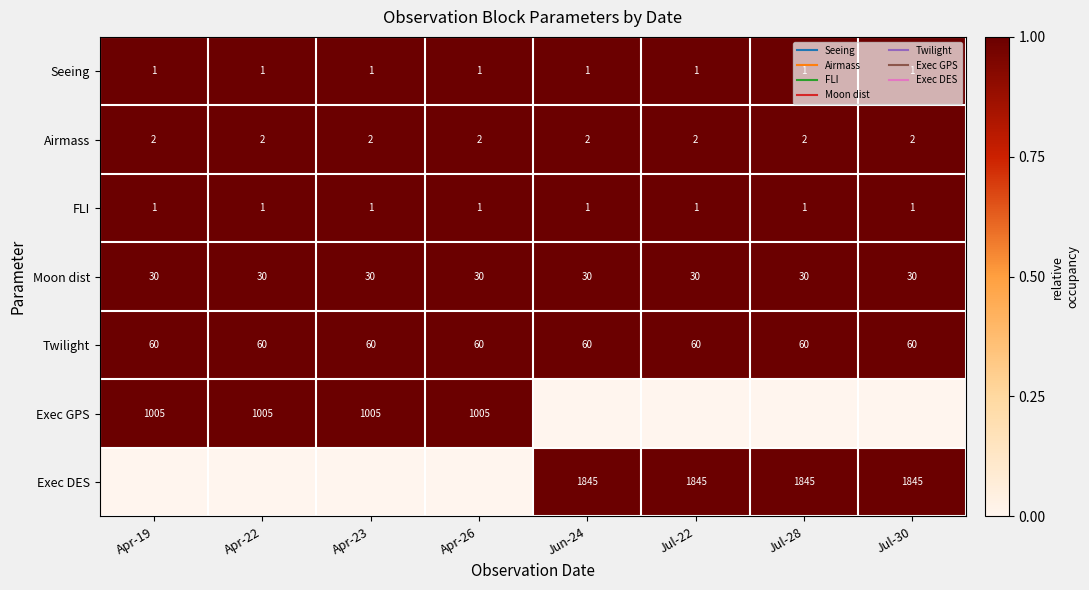

The FLI series shows 0 at Jul-30. True or false?

False